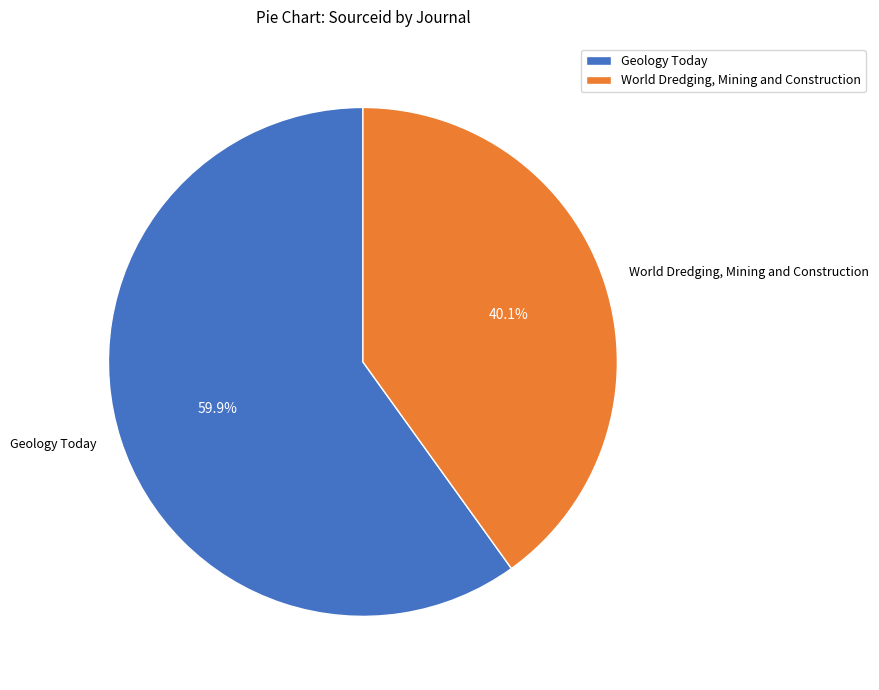

Which category has the biggest portion of the pie?

Geology Today